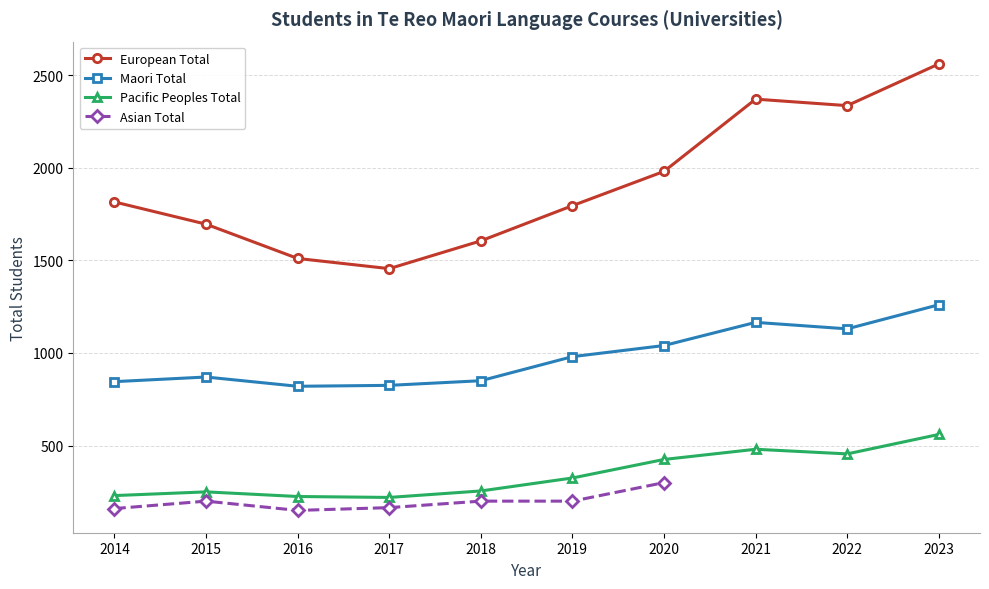

What is the sum of all Maori Total values?

9785